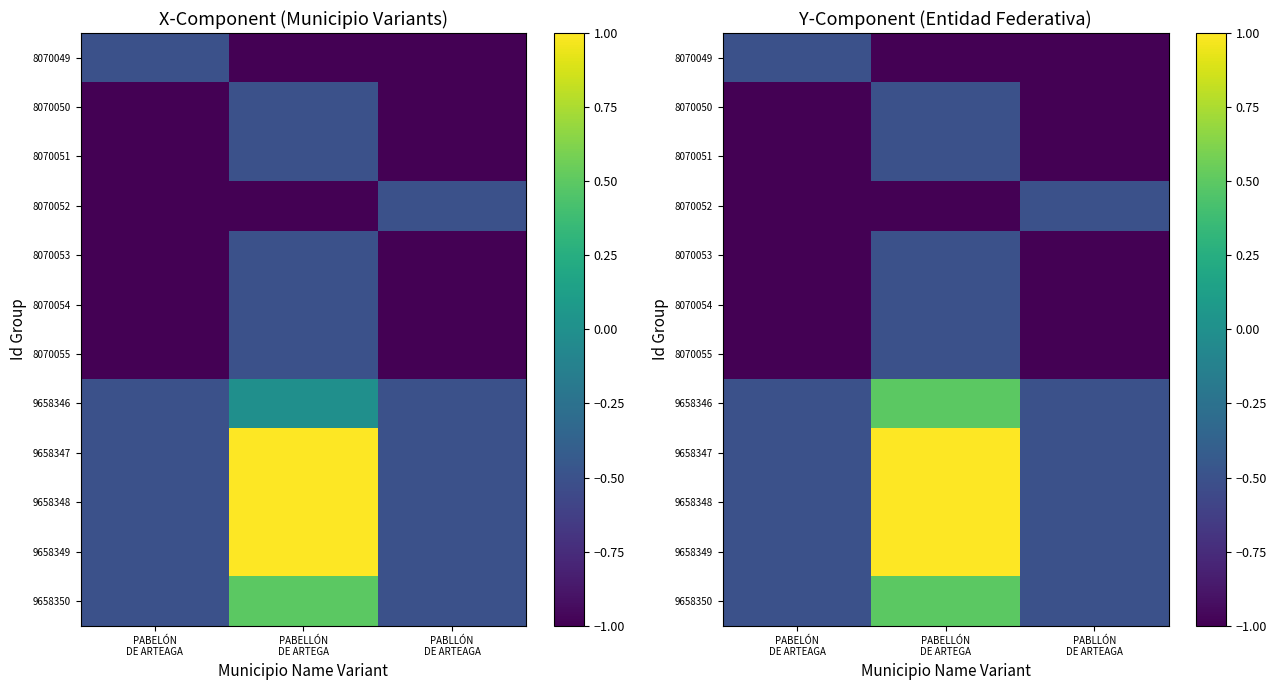

Count the number of data series in this chart.

12